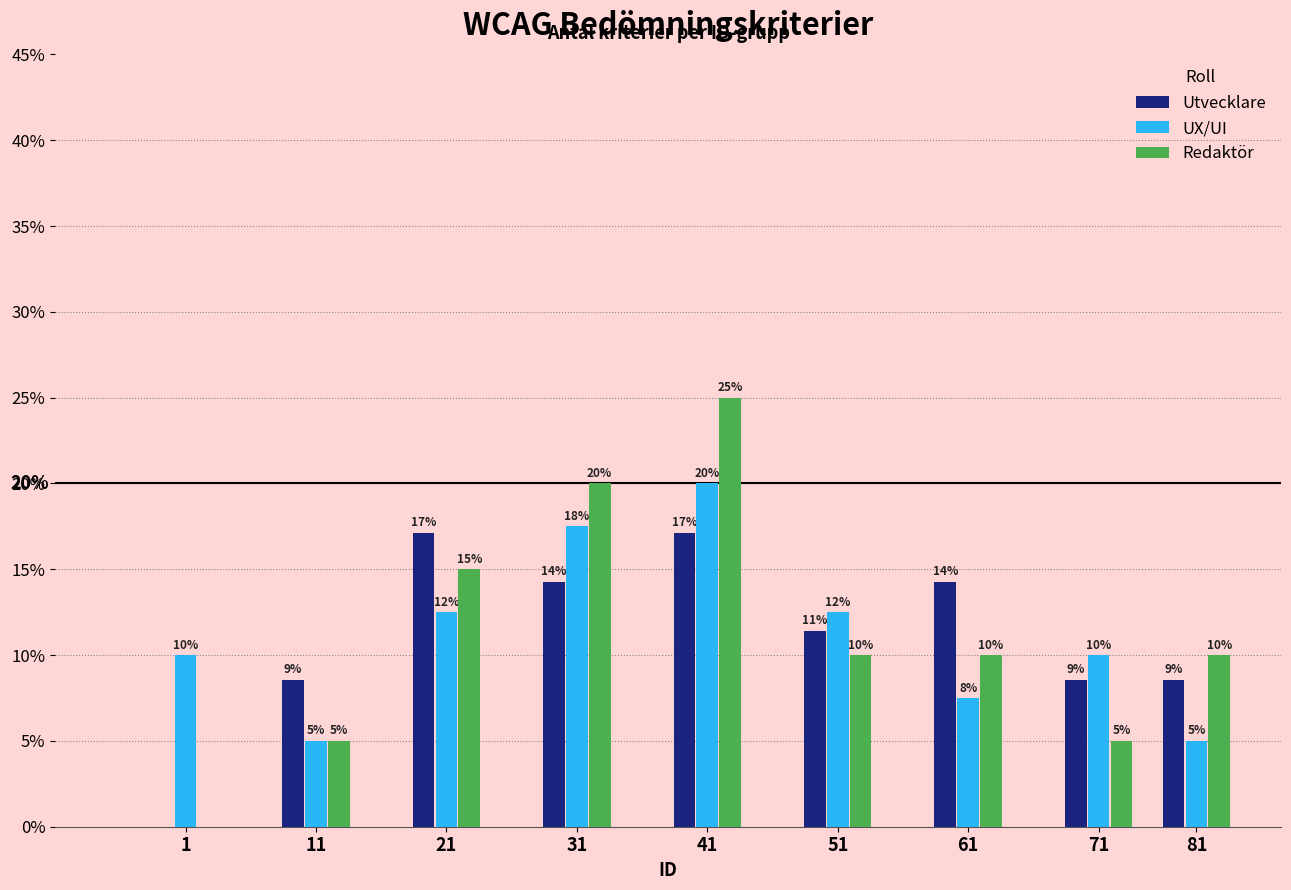

What is the highest value of the UX/UI series?

20.0